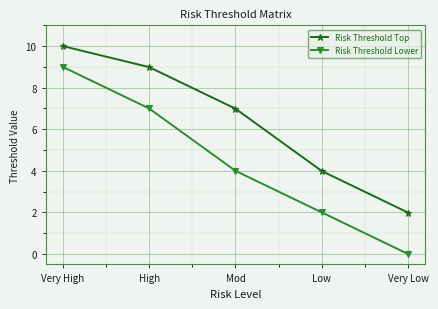

True or false: Risk Threshold Lower has a value of 10.9 at High.

False